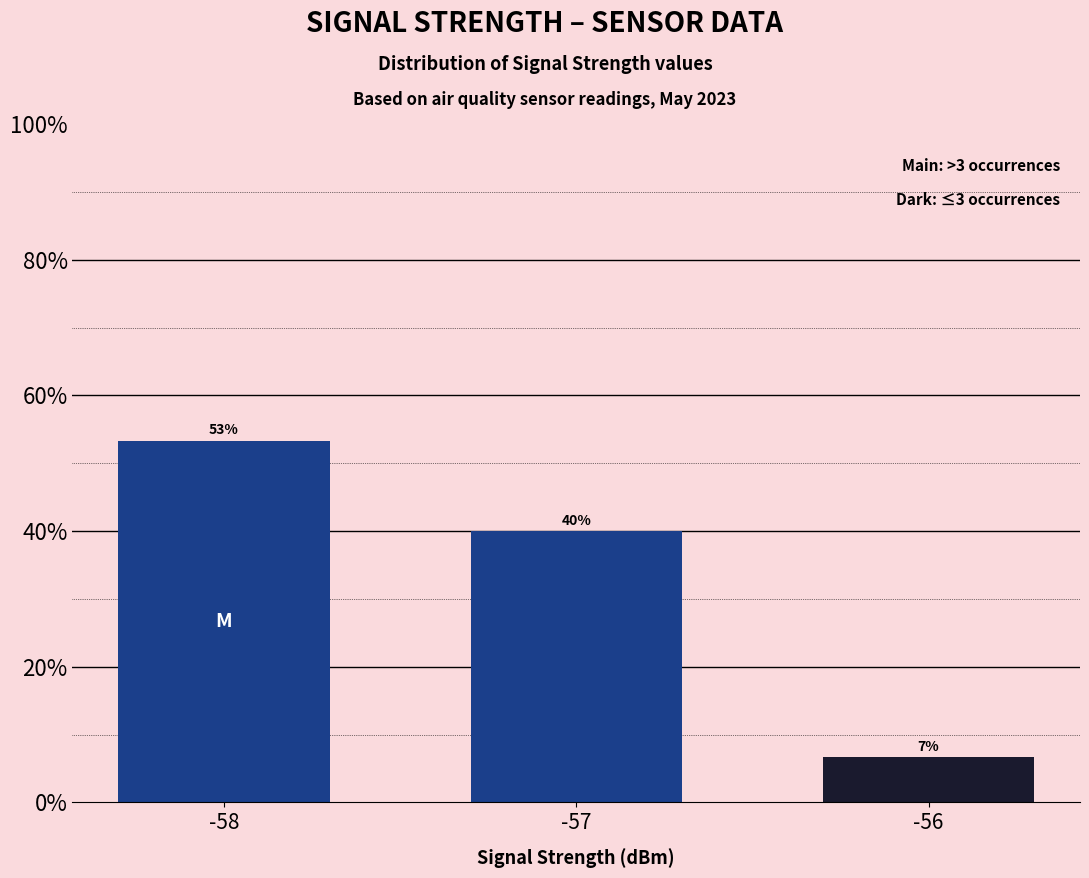

What is the difference between the second highest and minimum values?

33.3